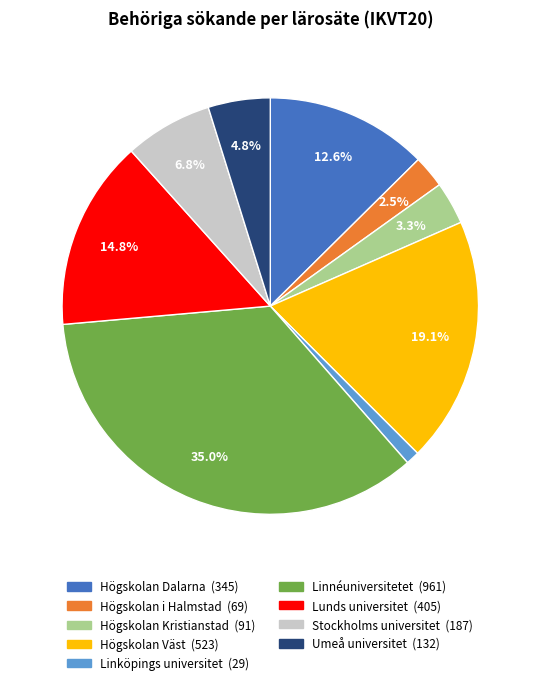

Is it true that Lunds universitet is 26% of the pie?

False